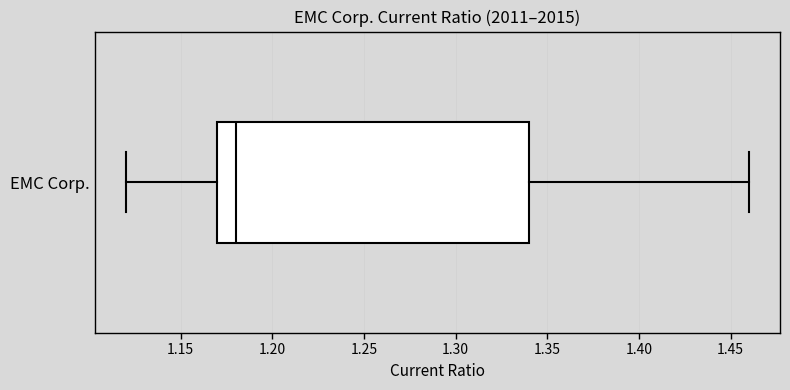

Where does the left whisker of the box for EMC Corp. end on the x-axis? The values are not printed on the chart, so give them approximately, as read against the axis.

1.12